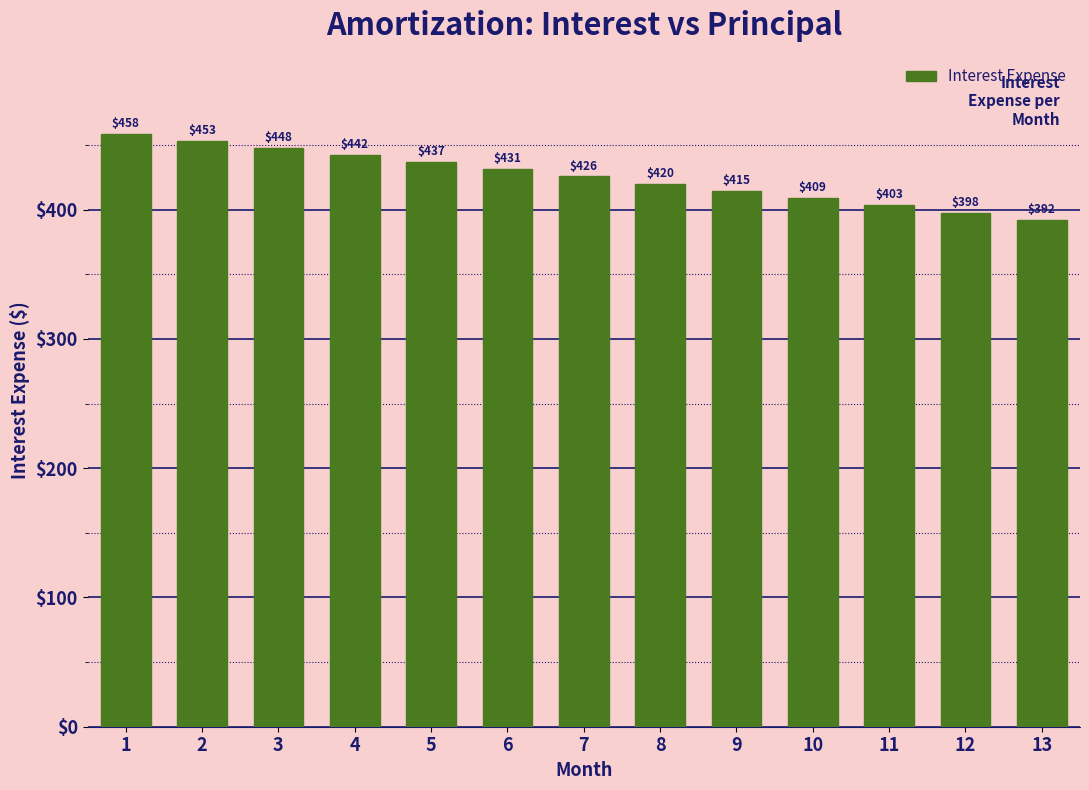

What is the minimum value shown in the chart?

392.0